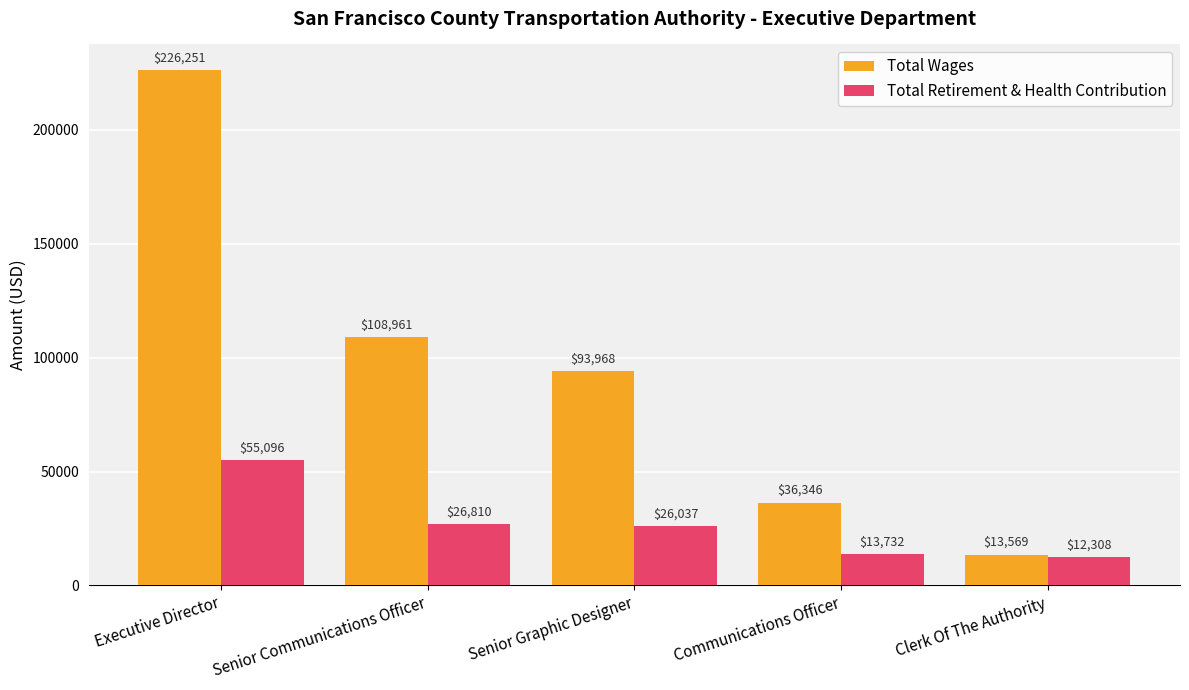

What is the greatest value displayed?

226251